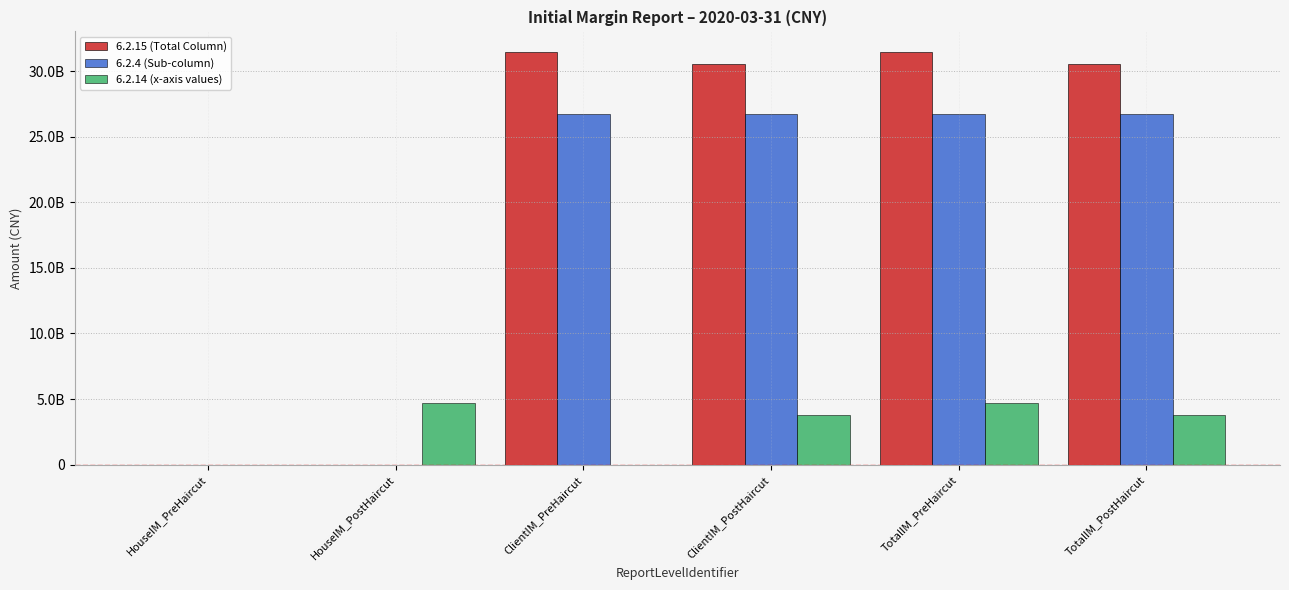

At which label does 6.2.14 (x-axis values) first exceed 3785640160?

HouseIM_PostHaircut